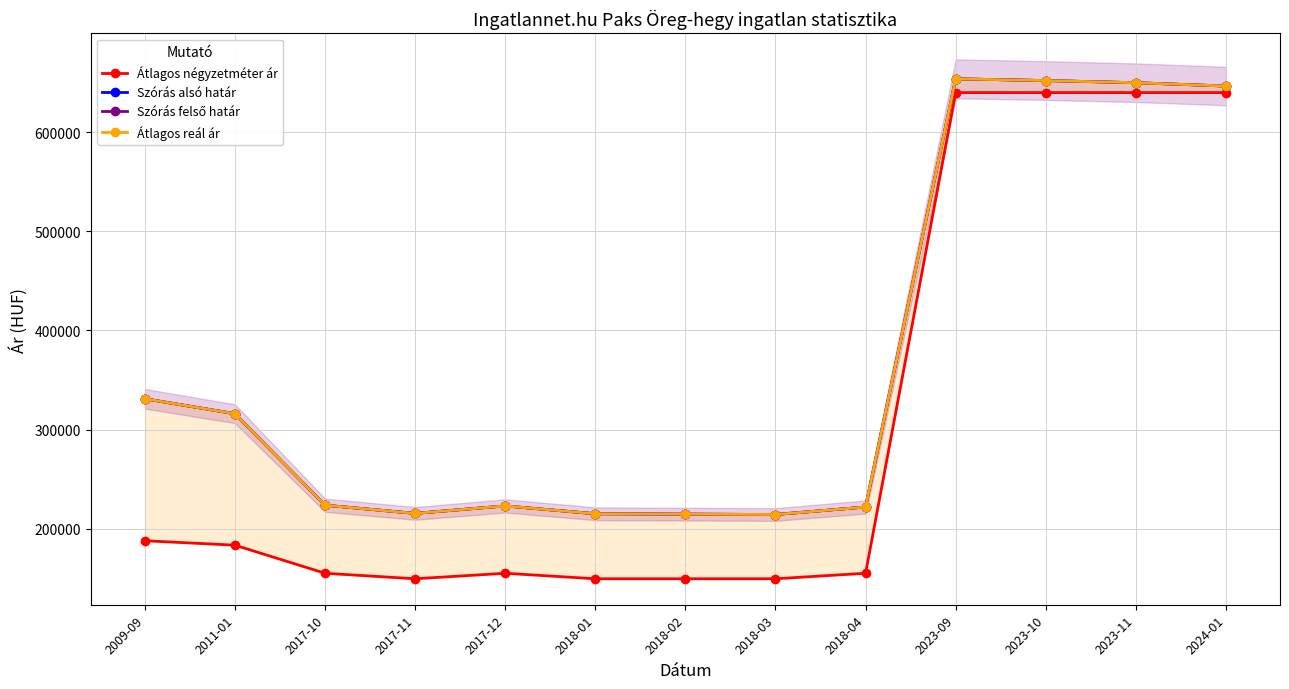

Reading right to left, what are all the values shown in this chart?

Átlagos négyzetméter ár: 2024-01=640000	2023-11=640000	2023-10=640000	2023-09=640000	2018-04=155000	2018-03=149444	2018-02=149444	2018-01=149444	2017-12=155000	2017-11=149444	2017-10=155000	2011-01=183333	2009-09=187820
Szórás alsó határ: 2024-01=646600	2023-11=649952	2023-10=652132	2023-09=653887	2018-04=221836	2018-03=214288	2018-02=214642	2018-01=215049	2017-12=222939	2017-11=215406	2017-10=223680	2011-01=315995	2009-09=331056
Szórás felső határ: 2024-01=646600	2023-11=649952	2023-10=652132	2023-09=653887	2018-04=221836	2018-03=214288	2018-02=214642	2018-01=215049	2017-12=222939	2017-11=215406	2017-10=223680	2011-01=315995	2009-09=331056
Átlagos reál ár: 2024-01=646600	2023-11=649952	2023-10=652132	2023-09=653887	2018-04=221836	2018-03=214288	2018-02=214642	2018-01=215049	2017-12=222939	2017-11=215406	2017-10=223680	2011-01=315995	2009-09=331056